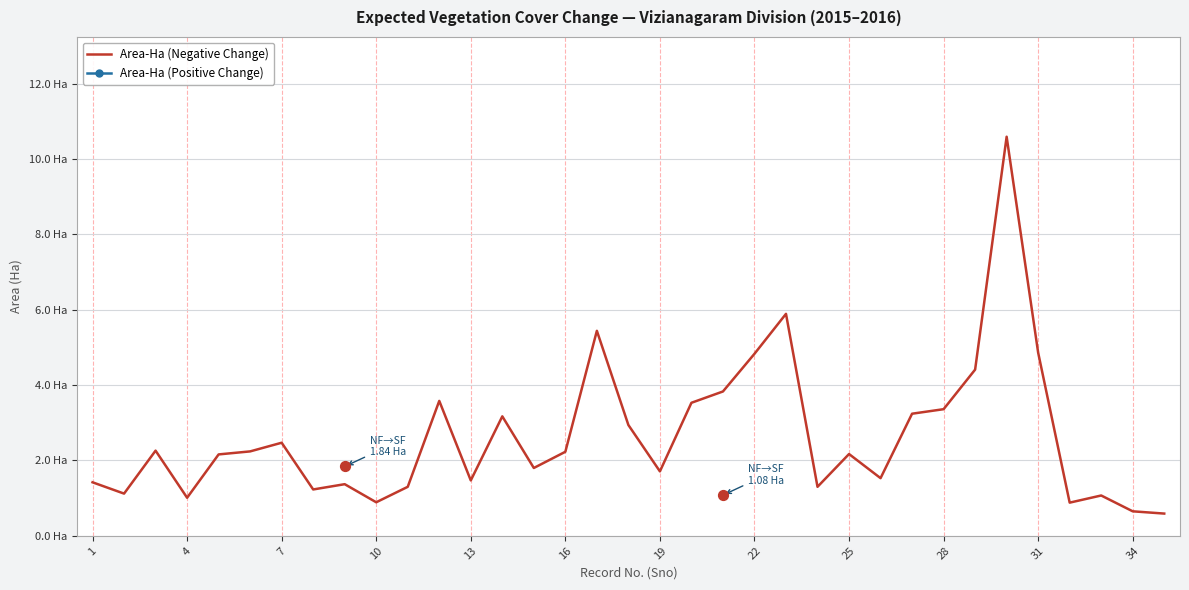

At how many categories does at least one series exceed 6?

1